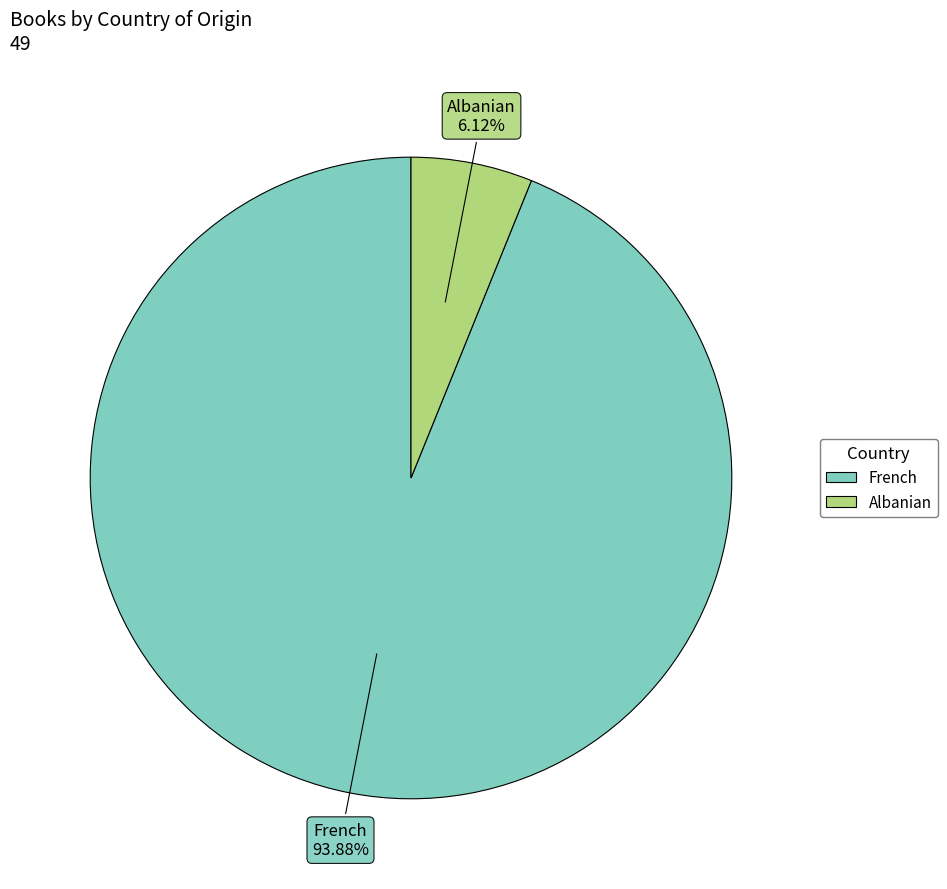

Rank the categories by value from lowest to highest.

Albanian, French